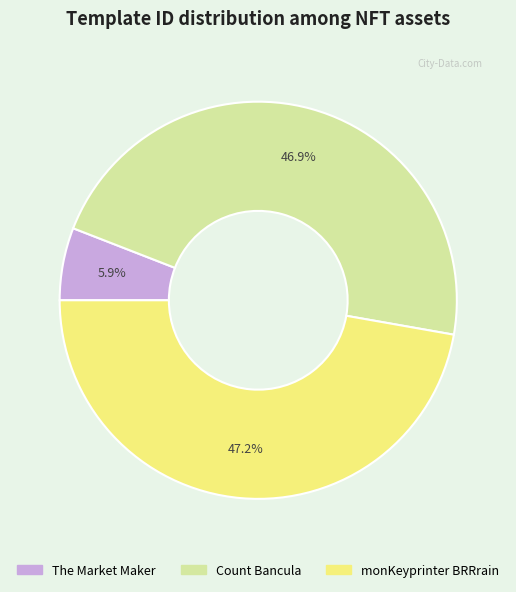

To the nearest percent, what portion does monKeyprinter BRRrain represent?

47%